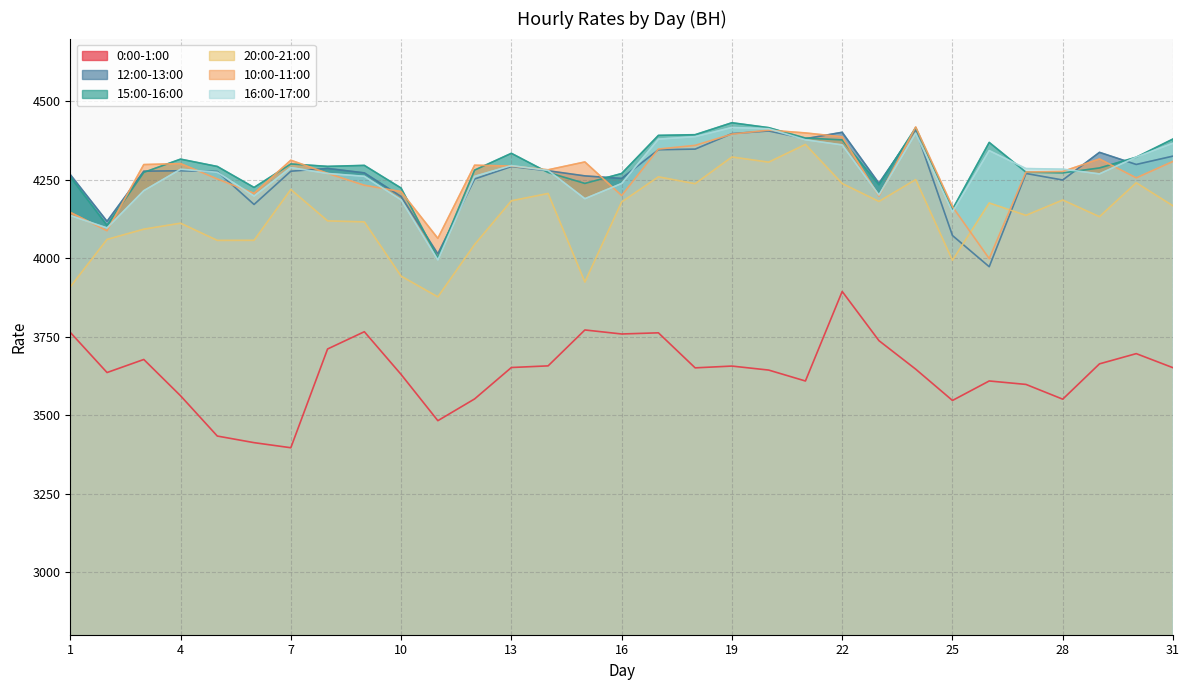

Which category has the highest value across all series?

19